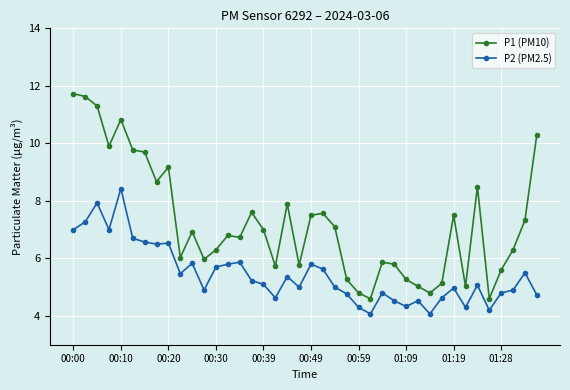

What is the minimum value shown in the chart?

4.1